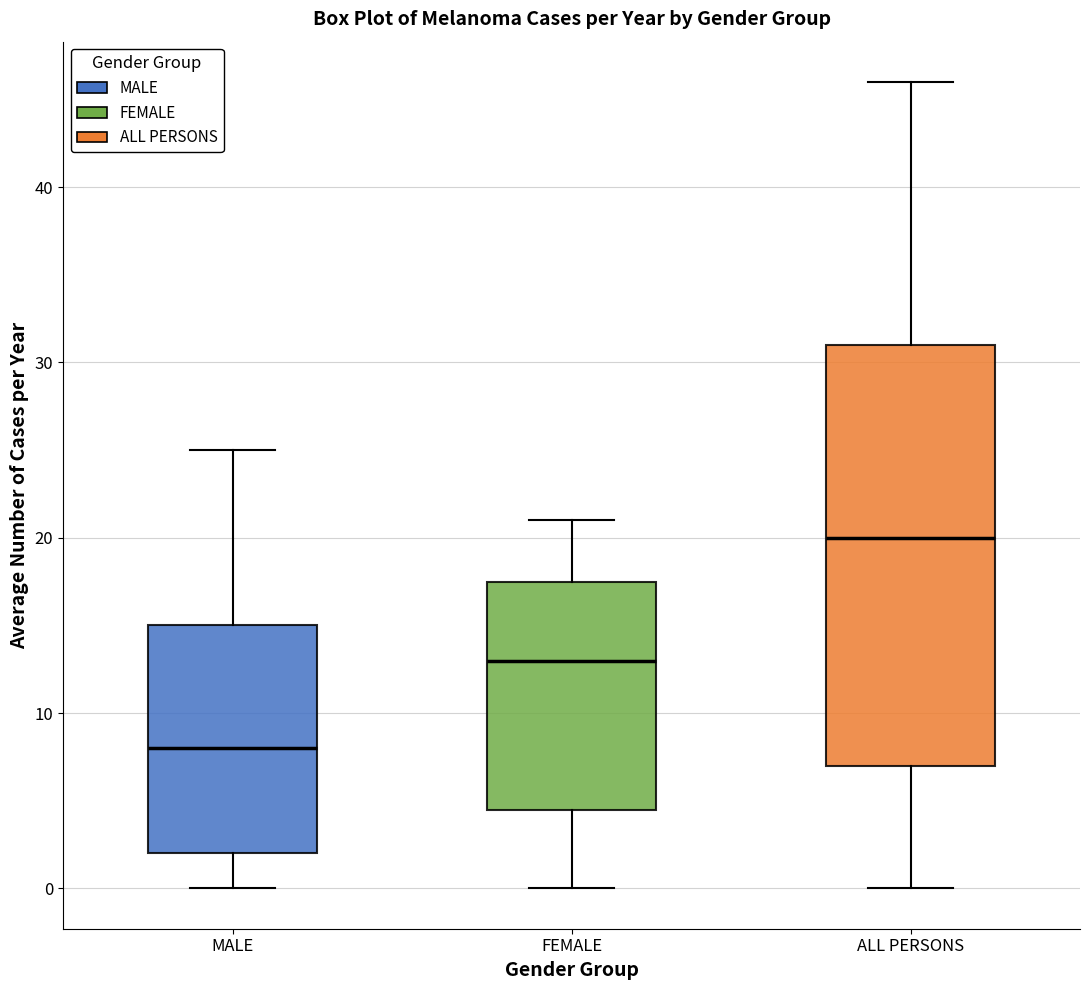

Which box is the tallest, from its lower edge to its upper edge?

ALL PERSONS